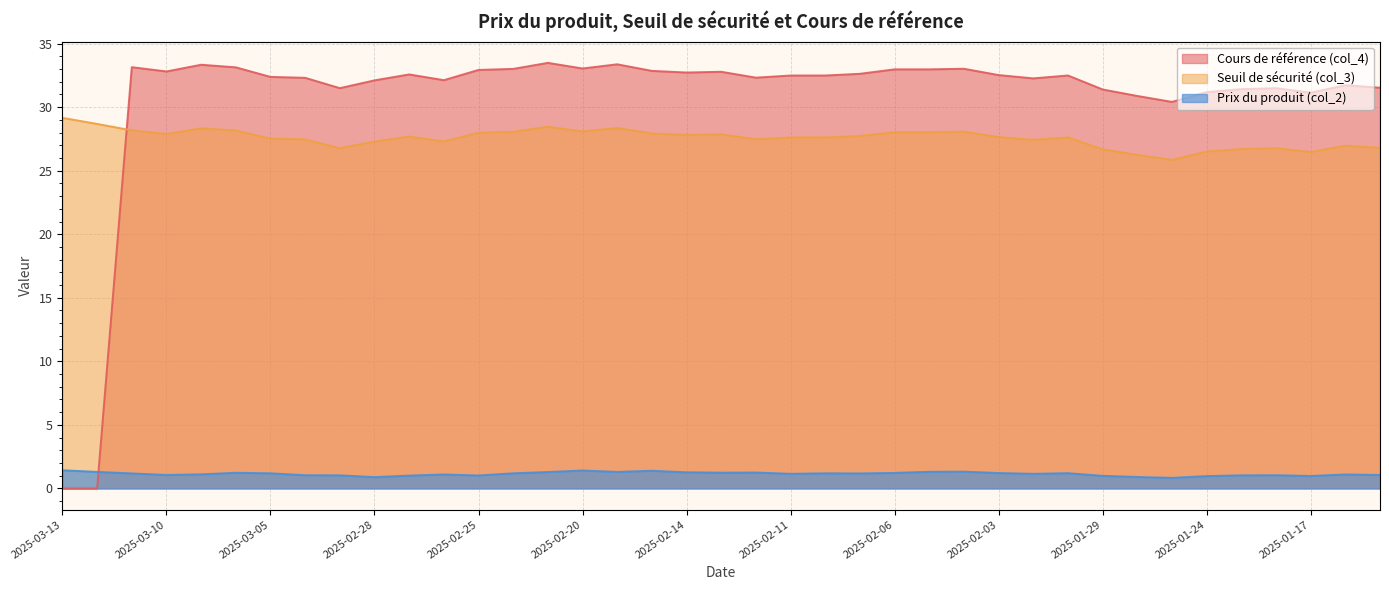

What value does the Seuil de sécurité (col_3) series have at 2025-02-27?

27.7